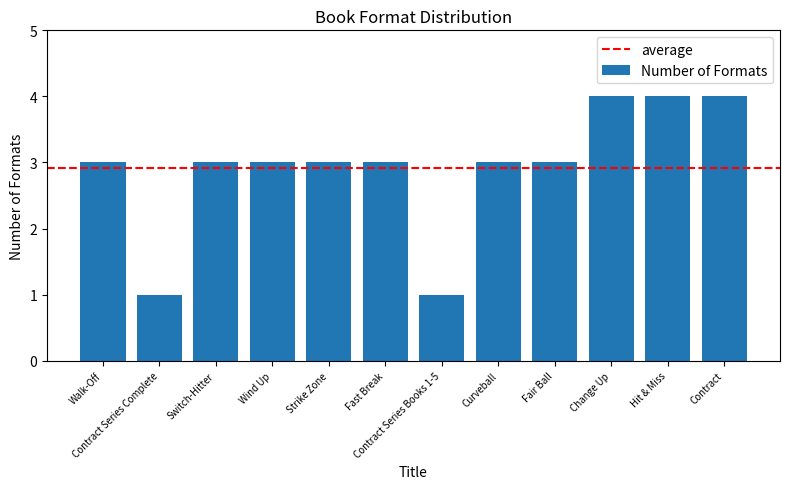

What value does the data have at Fair Ball?

3